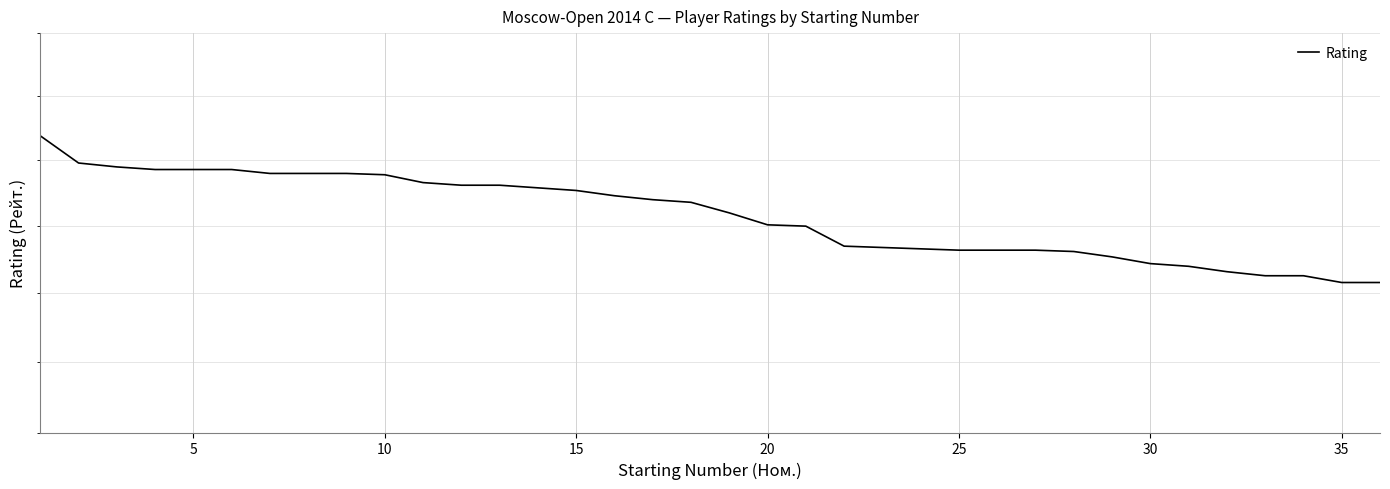

Reading left to right, what are all the values shown in this chart?

2319	2298	2295	2293	2293	2293	2290	2290	2290	2289	2283	2281	2281	2279	2277	2273	2270	2268	2260	2251	2250	2235	2234	2233	2232	2232	2232	2231	2227	2222	2220	2216	2213	2213	2208	2208